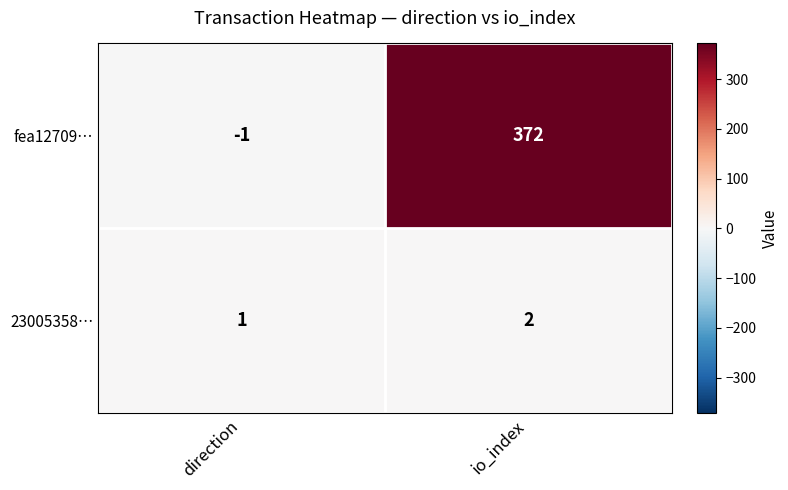

What is the greatest value displayed?

372